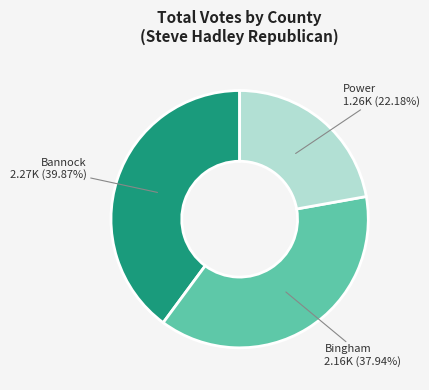

Is there a majority slice in this chart?

No